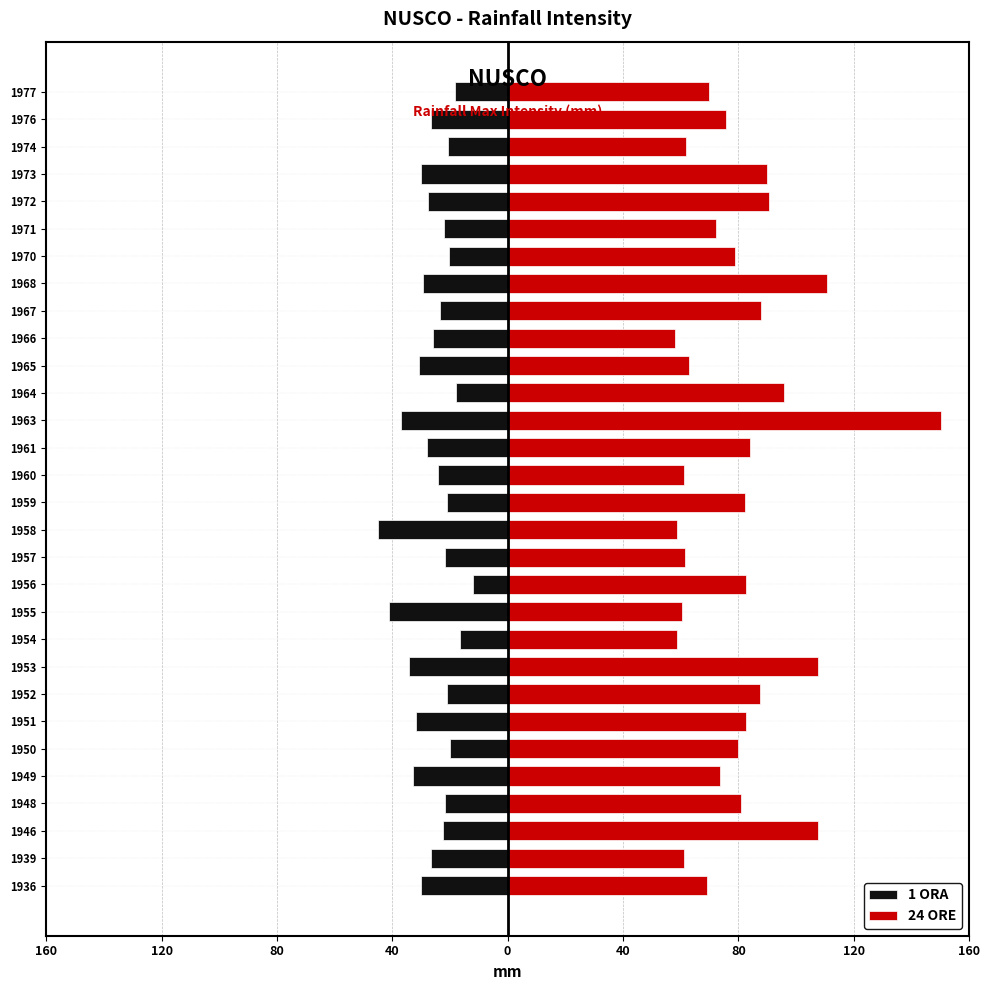

Count the number of categories in the chart.

30